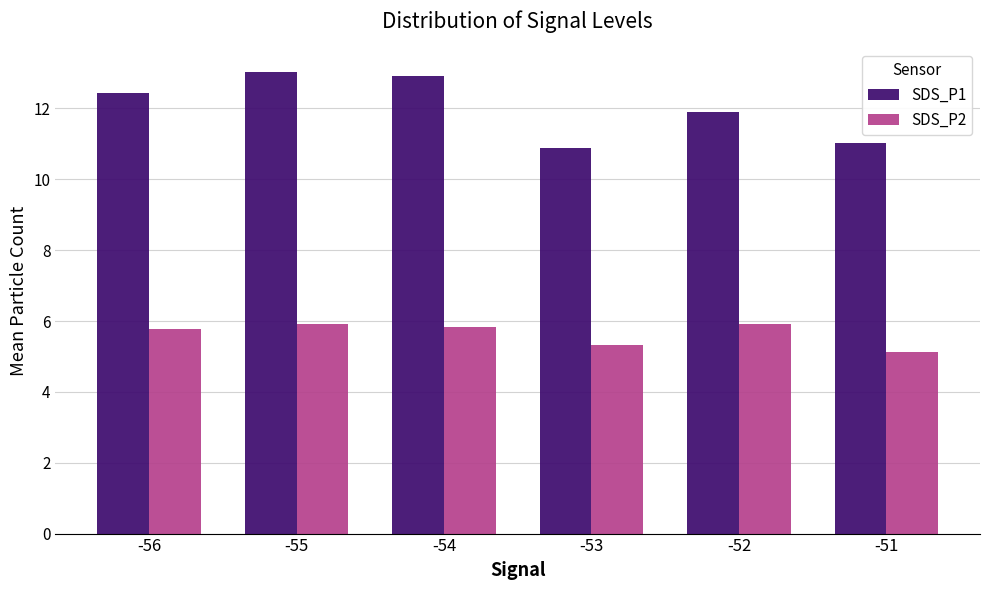

At how many categories does at least one series exceed 7?

6